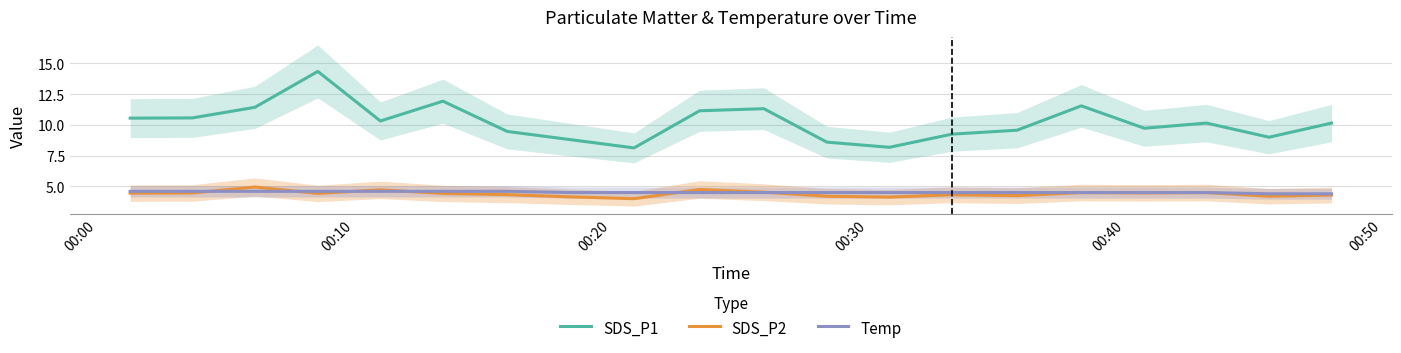

True or false: Temp and SDS_P1 intersect in this chart.

False